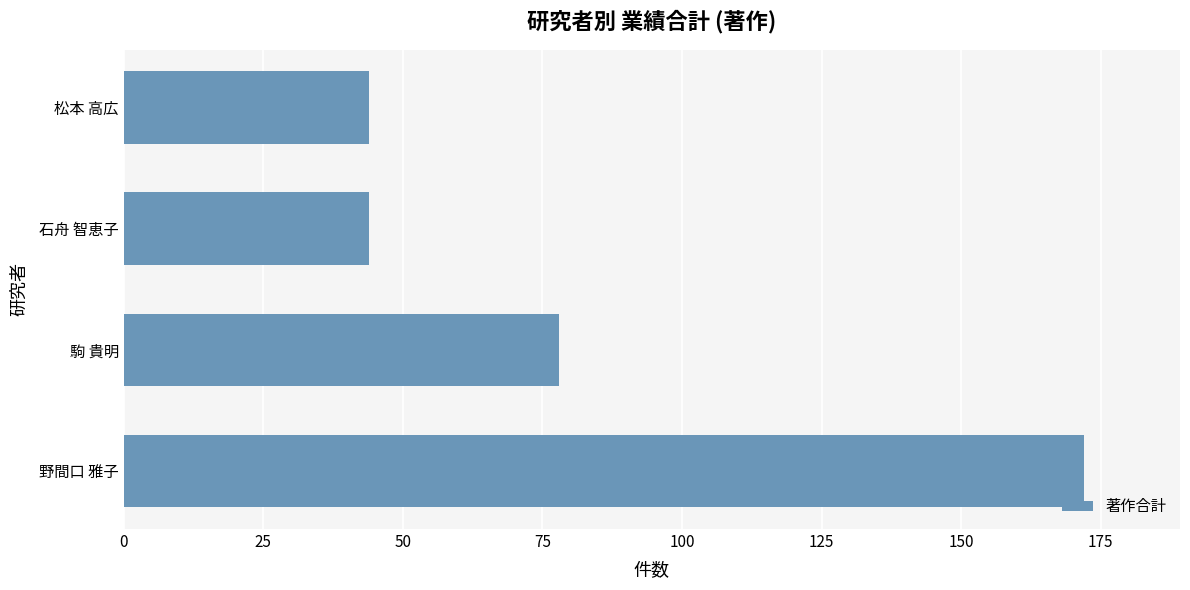

What is the sum of the values at 松本 高広 and 駒 貴明?

122